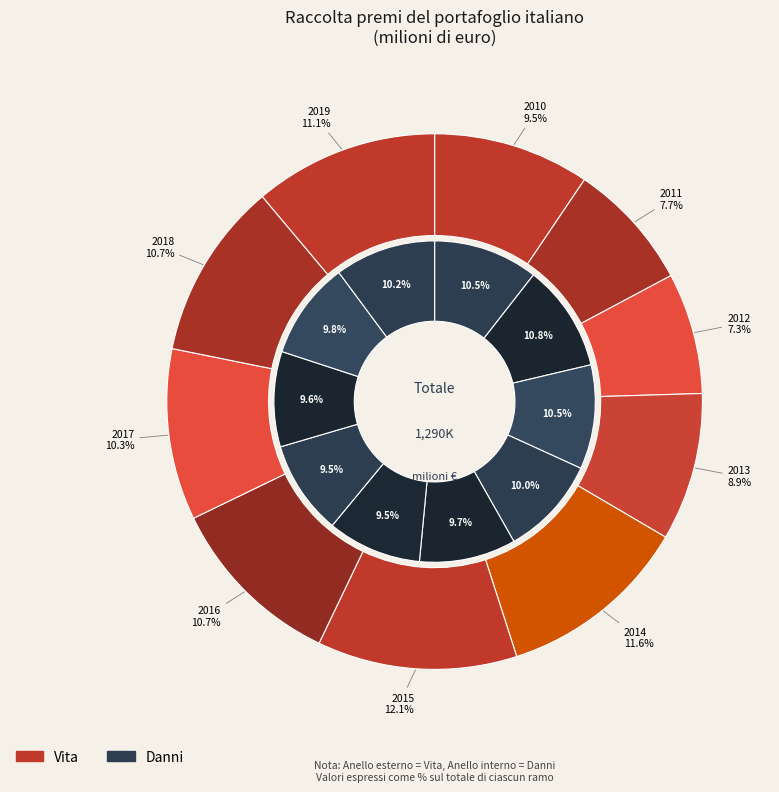

To the nearest percent, what percentage of the pie is 2019?

10%